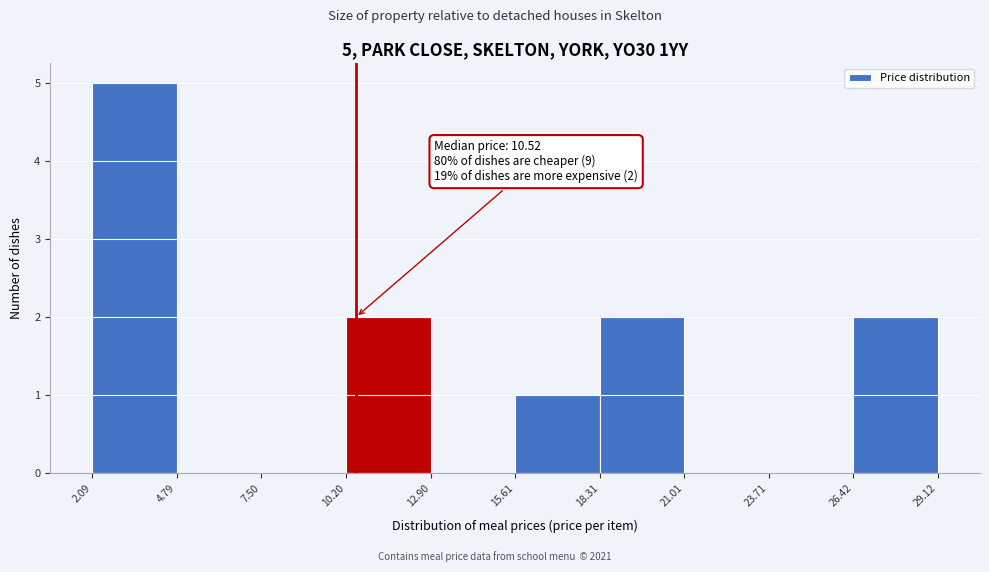

Over which range of the x-axis is the bar tallest?

2.09 to 4.79